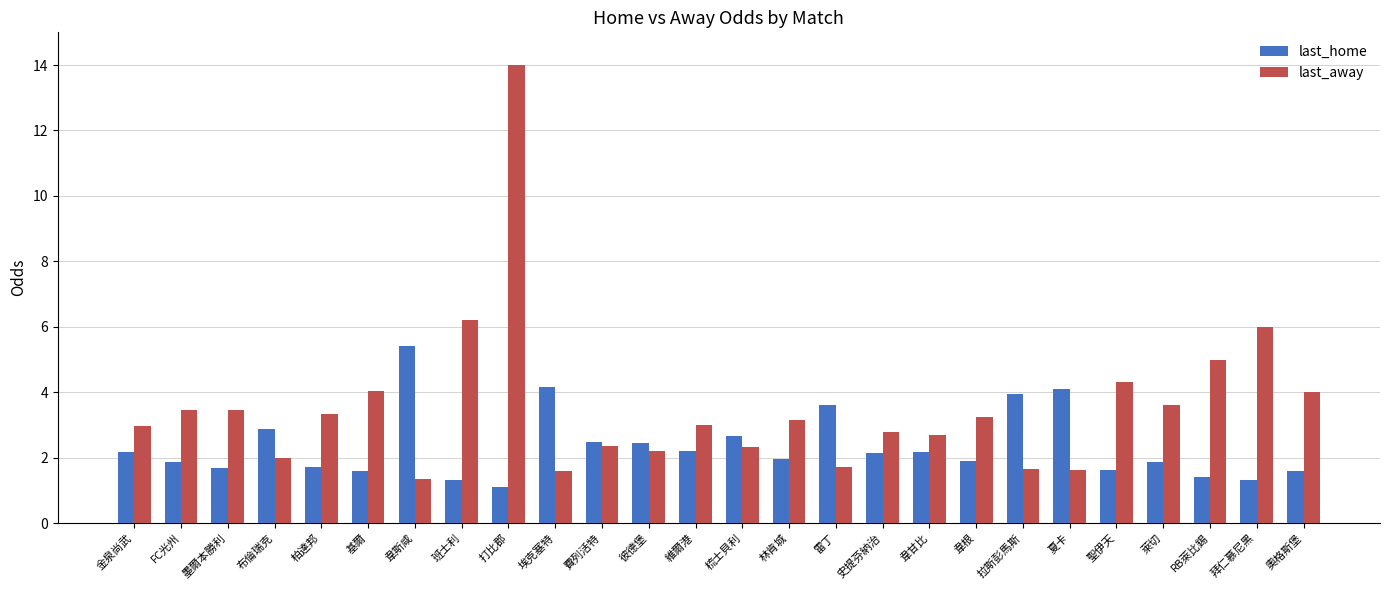

How many series are shown in this chart?

2